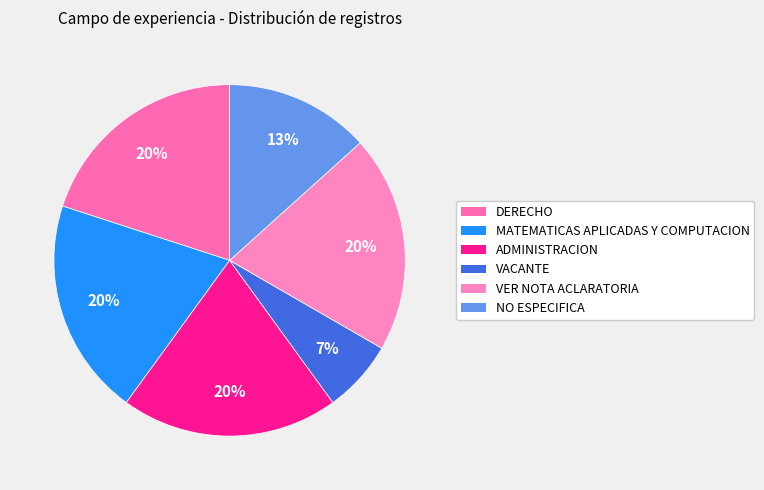

Do MATEMATICAS APLICADAS Y COMPUTACION and VER NOTA ACLARATORIA together represent more than half of the pie?

No